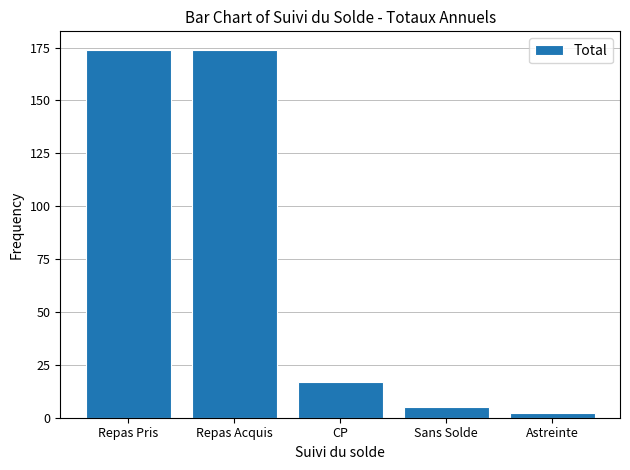

What is the change in value from Repas Pris to Sans Solde?

-169